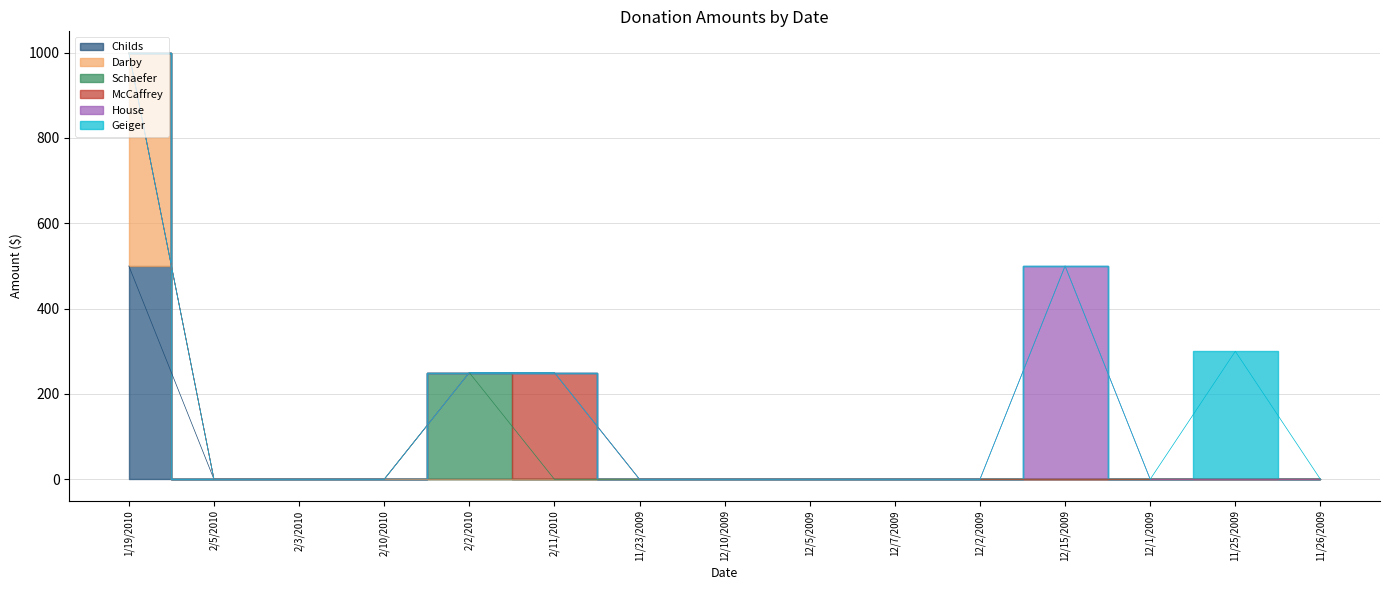

Reading left to right, transcribe all the data shown in this chart.

Childs: 1/19/2010=500	2/5/2010=0	2/3/2010=0	2/10/2010=0	2/2/2010=0	2/11/2010=0	11/23/2009=0	12/10/2009=0	12/5/2009=0	12/7/2009=0	12/2/2009=0	12/15/2009=0	12/1/2009=0	11/25/2009=0	11/26/2009=0
Darby: 1/19/2010=500	2/5/2010=0	2/3/2010=0	2/10/2010=0	2/2/2010=0	2/11/2010=0	11/23/2009=0	12/10/2009=0	12/5/2009=0	12/7/2009=0	12/2/2009=0	12/15/2009=0	12/1/2009=0	11/25/2009=0	11/26/2009=0
Schaefer: 1/19/2010=0	2/5/2010=0	2/3/2010=0	2/10/2010=0	2/2/2010=250	2/11/2010=0	11/23/2009=0	12/10/2009=0	12/5/2009=0	12/7/2009=0	12/2/2009=0	12/15/2009=0	12/1/2009=0	11/25/2009=0	11/26/2009=0
McCaffrey: 1/19/2010=0	2/5/2010=0	2/3/2010=0	2/10/2010=0	2/2/2010=0	2/11/2010=250	11/23/2009=0	12/10/2009=0	12/5/2009=0	12/7/2009=0	12/2/2009=0	12/15/2009=0	12/1/2009=0	11/25/2009=0	11/26/2009=0
House: 1/19/2010=0	2/5/2010=0	2/3/2010=0	2/10/2010=0	2/2/2010=0	2/11/2010=0	11/23/2009=0	12/10/2009=0	12/5/2009=0	12/7/2009=0	12/2/2009=0	12/15/2009=500	12/1/2009=0	11/25/2009=0	11/26/2009=0
Geiger: 1/19/2010=0	2/5/2010=0	2/3/2010=0	2/10/2010=0	2/2/2010=0	2/11/2010=0	11/23/2009=0	12/10/2009=0	12/5/2009=0	12/7/2009=0	12/2/2009=0	12/15/2009=0	12/1/2009=0	11/25/2009=300	11/26/2009=0